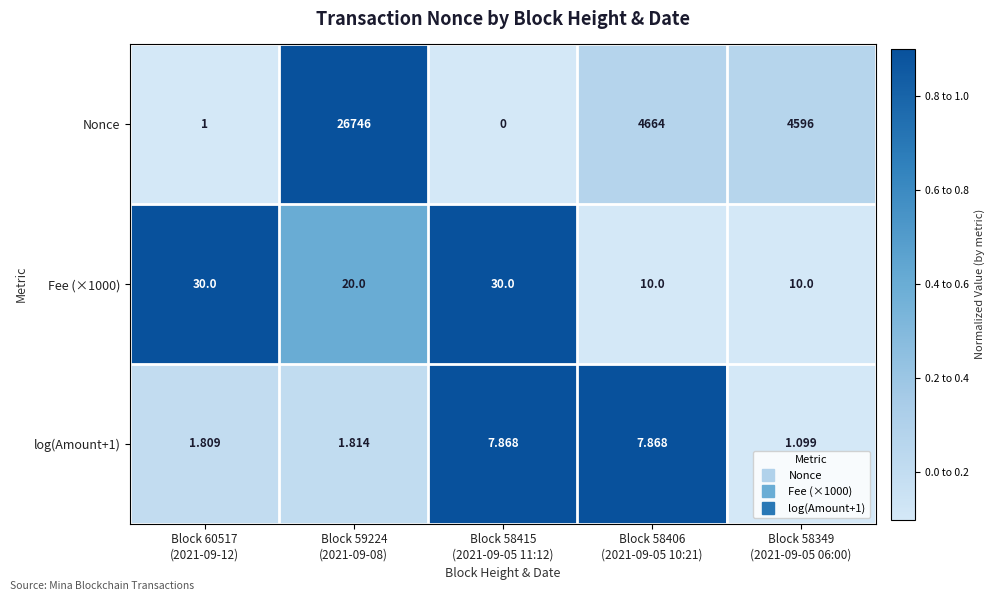

Which series has the largest total across all categories?

Nonce